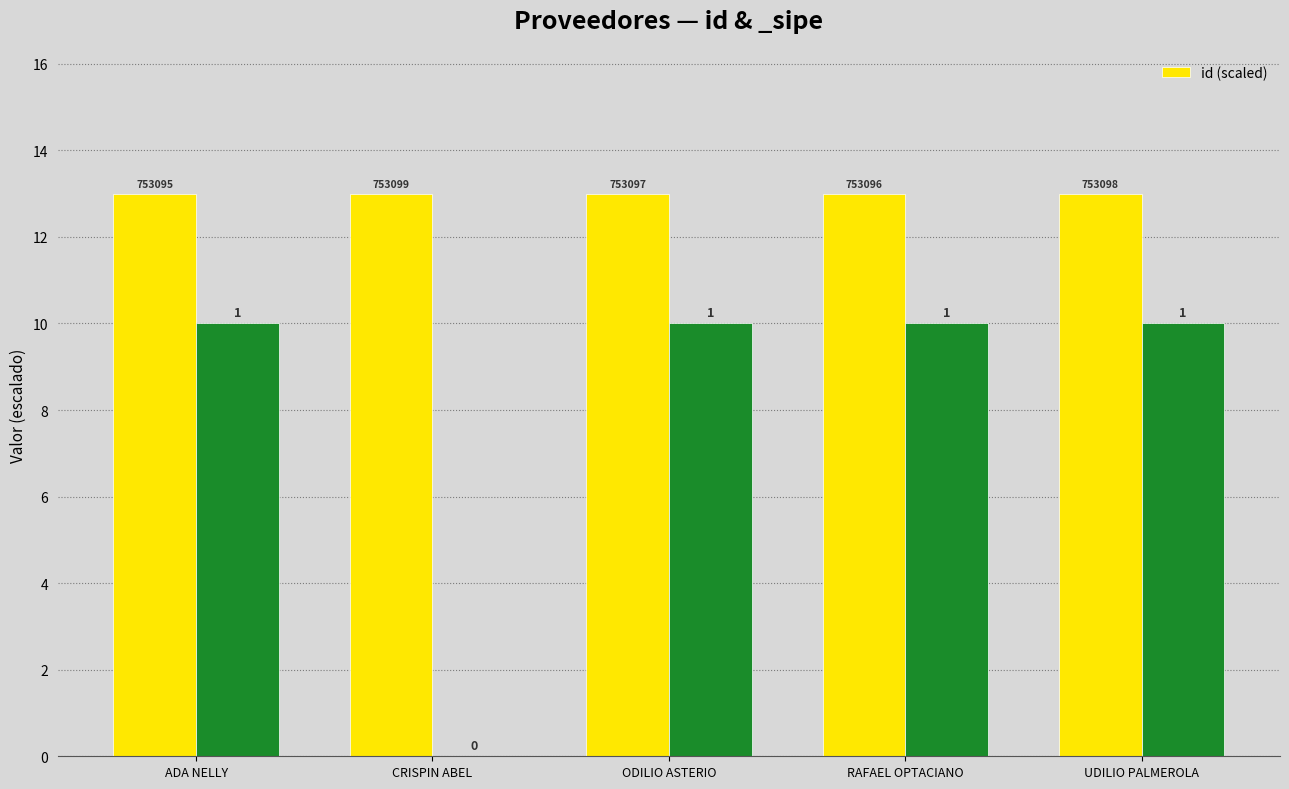

Between ADA NELLY and RAFAEL OPTACIANO, which is larger?

RAFAEL OPTACIANO